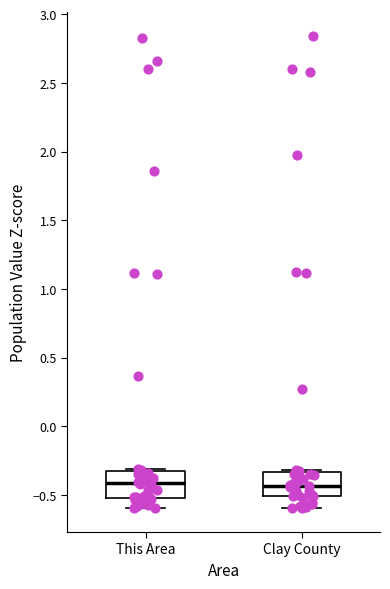

Where is the upper edge of the box for This Area on the y-axis? The values are not printed on the chart, so give them approximately, as read against the axis.

-0.30